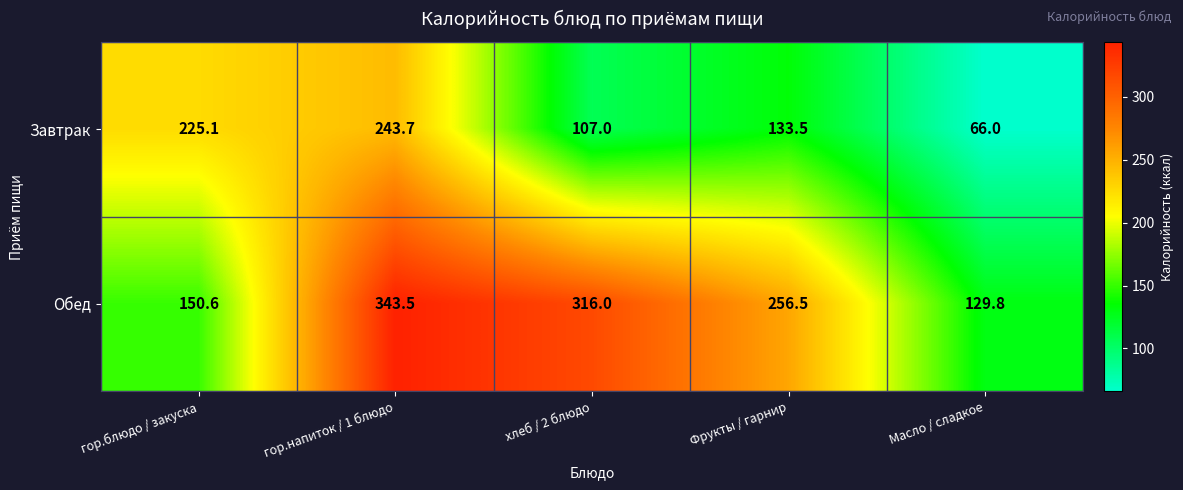

How many data points does each series have?

5